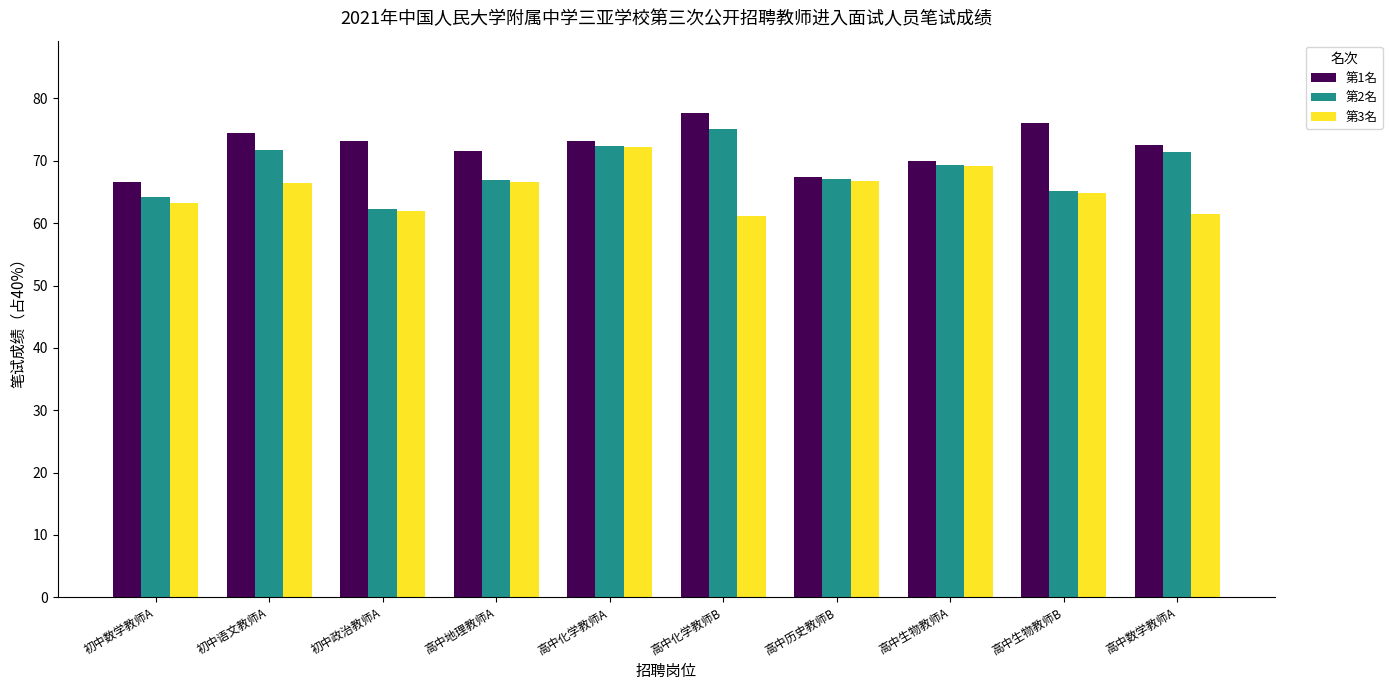

List the series in order of their overall mean, lowest first.

第3名, 第2名, 第1名